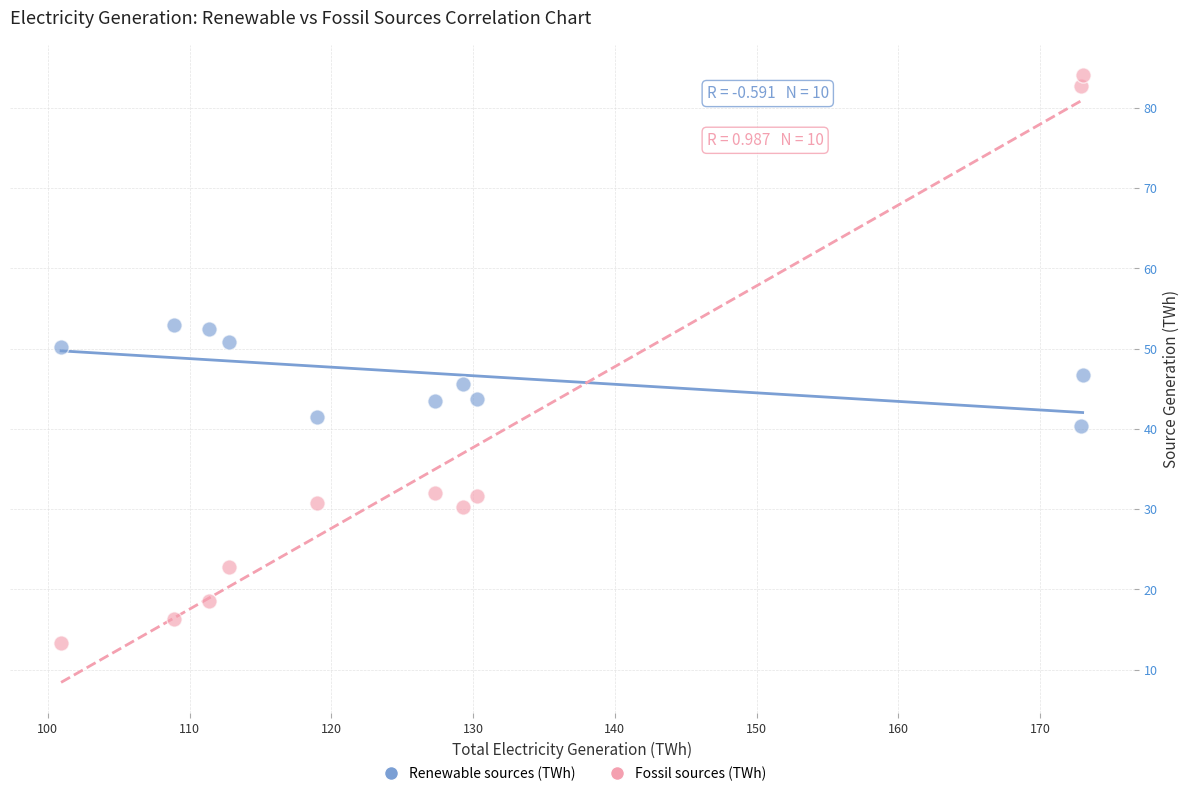

What are all the series names shown in the legend?

Renewable sources (TWh), Fossil sources (TWh)